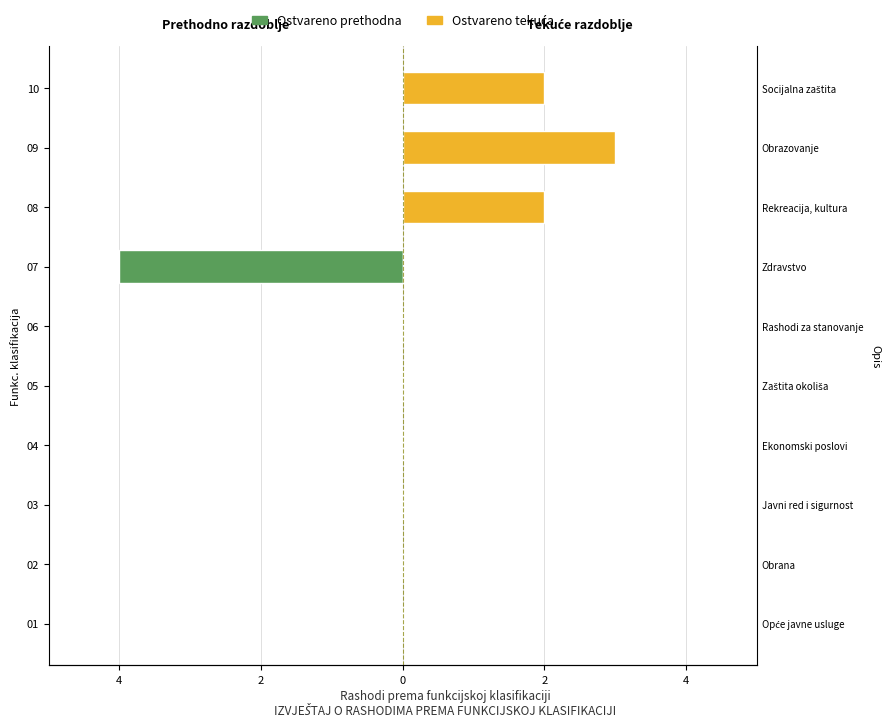

Are the bars horizontal?

Yes